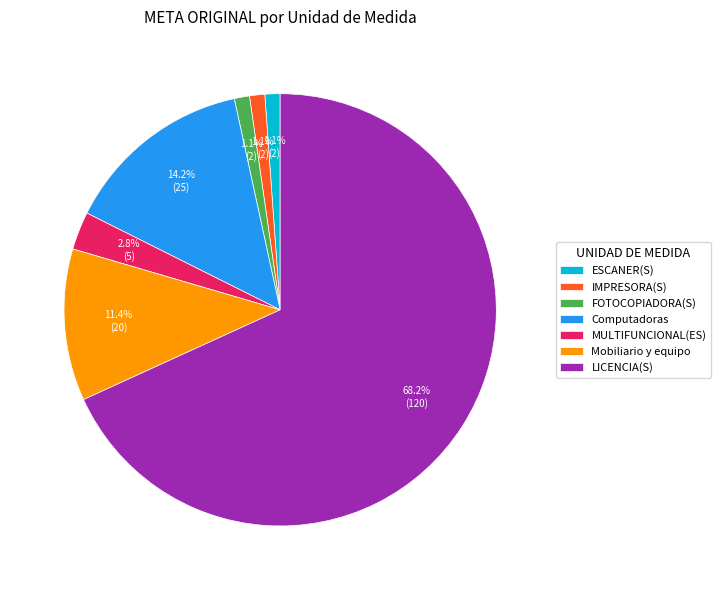

Which category has the biggest portion of the pie?

LICENCIA(S)